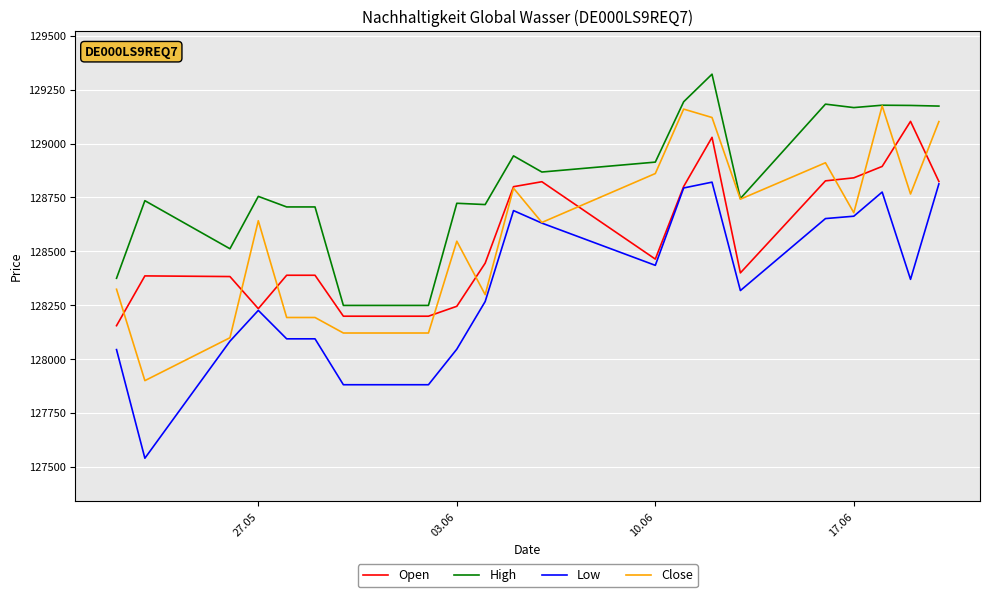

What is the greatest value displayed?

129322